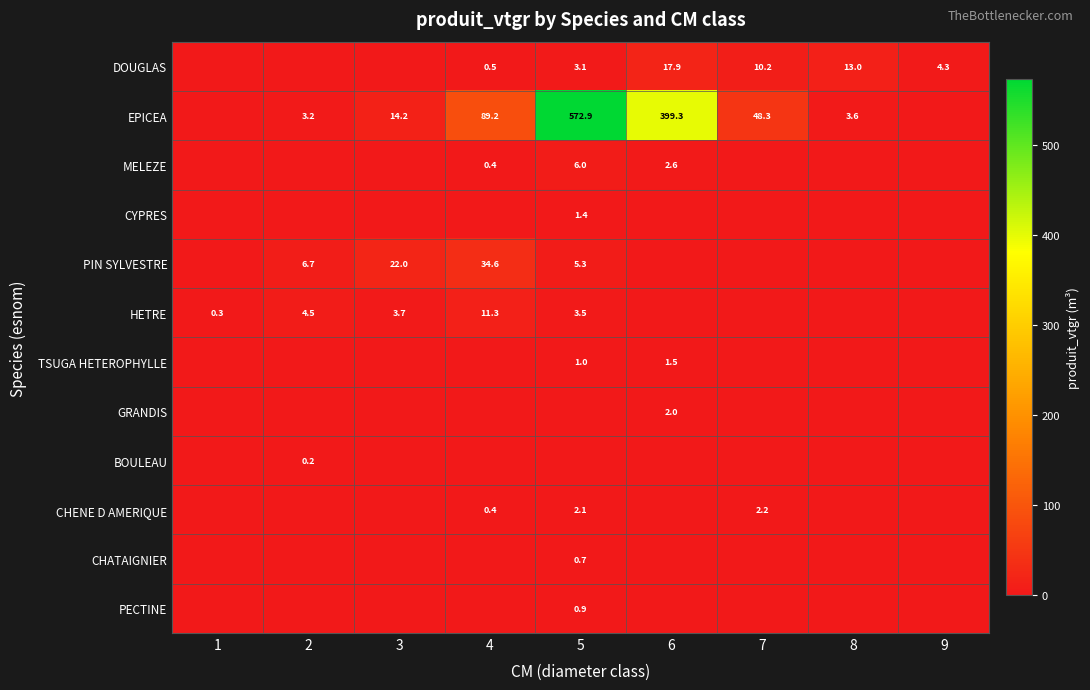

True or false: DOUGLAS has a value of 6.7 at 9.

False